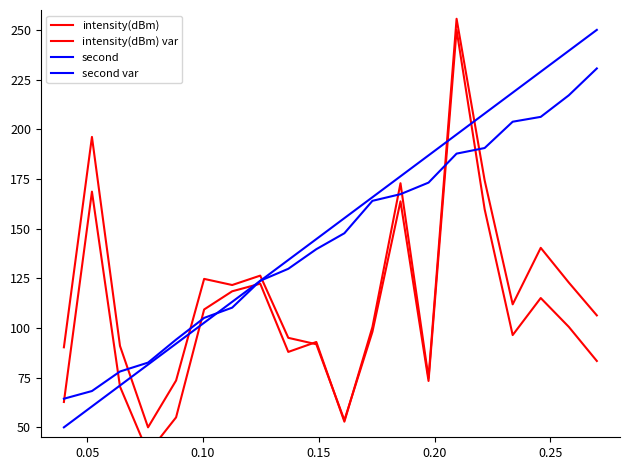

What is the greatest value displayed?

255.6